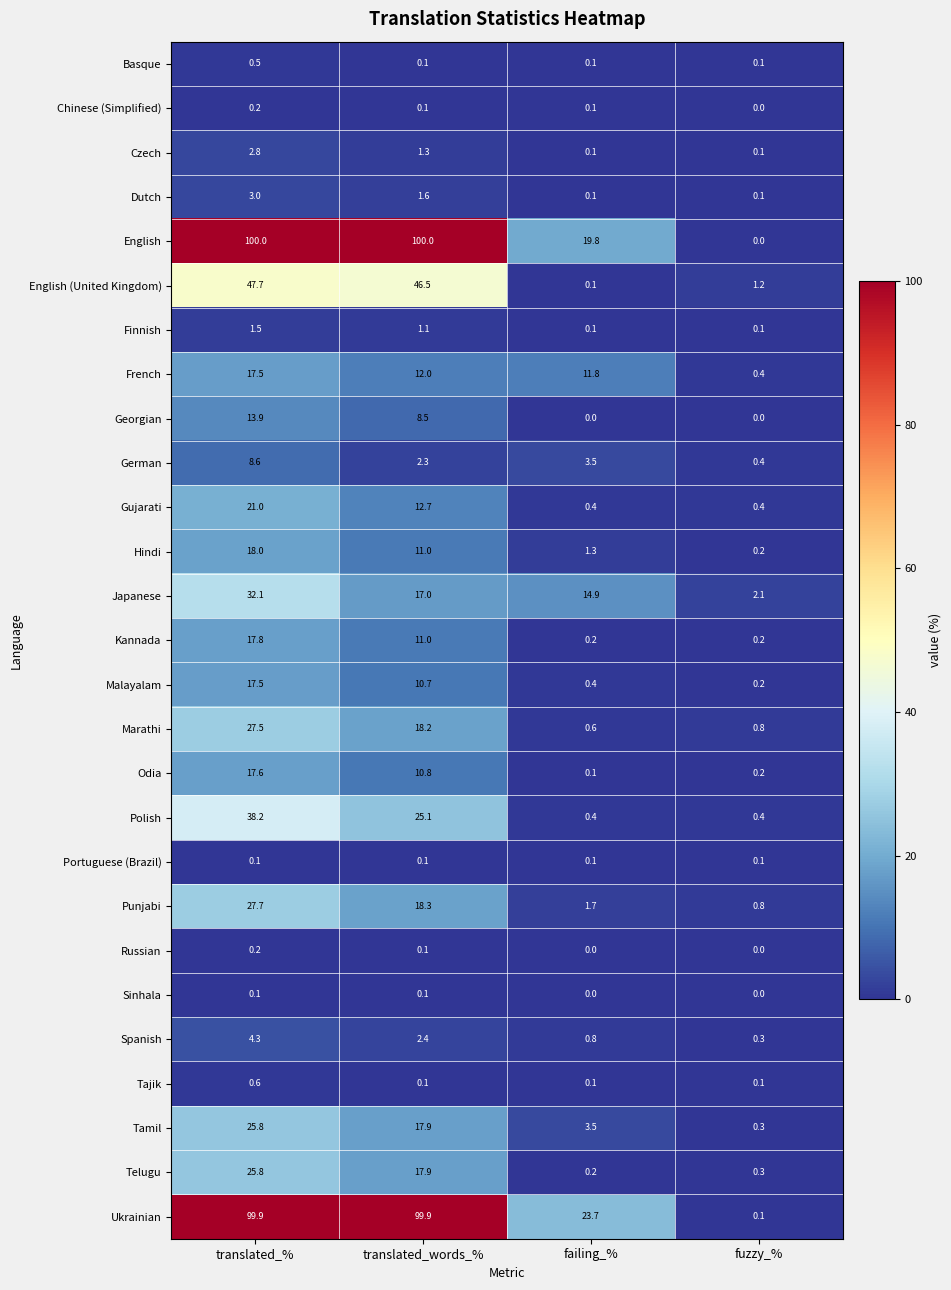

What is the average value of the Finnish series?

0.7